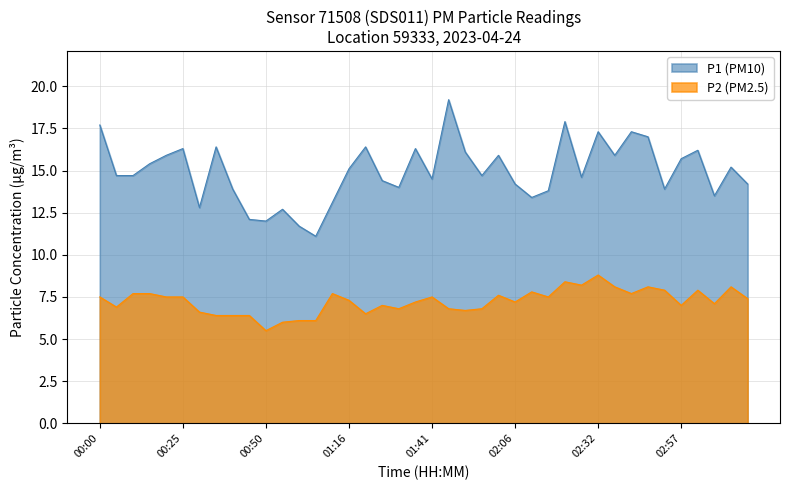

True or false: P1 has more than 2 interior local peaks.

True